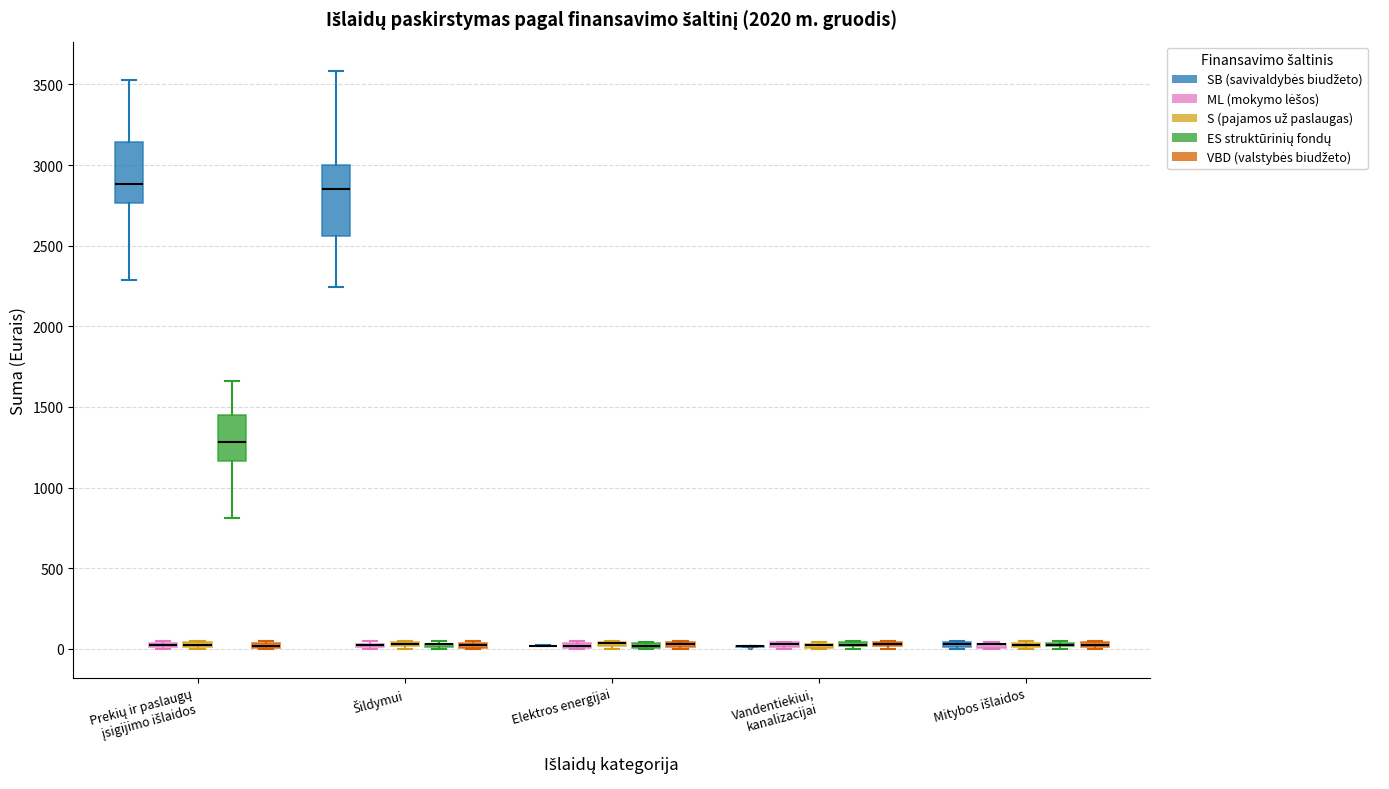

Where is the upper edge of the box for Šildymui (S (pajamos už paslaugas)) on the y-axis? The values are not printed on the chart, so give them approximately, as read against the axis.

50